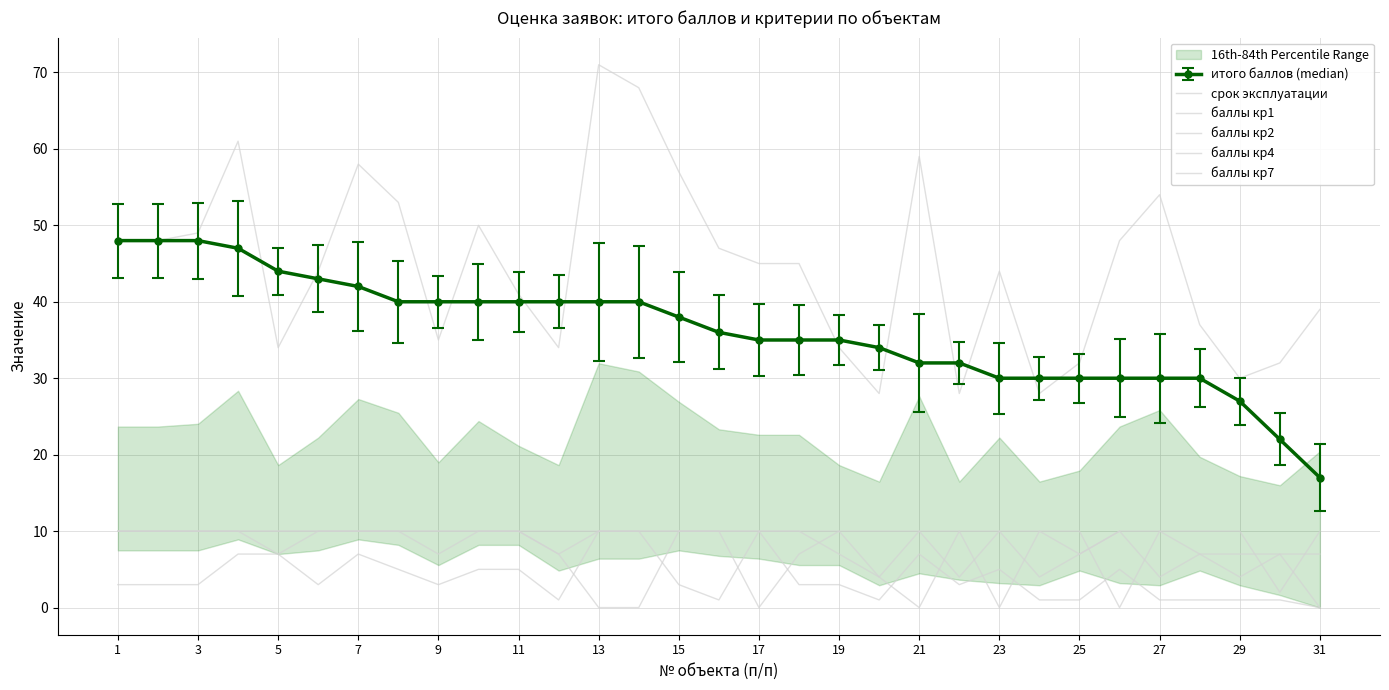

The value of баллы кр4 at 7 is 2. True or false?

False